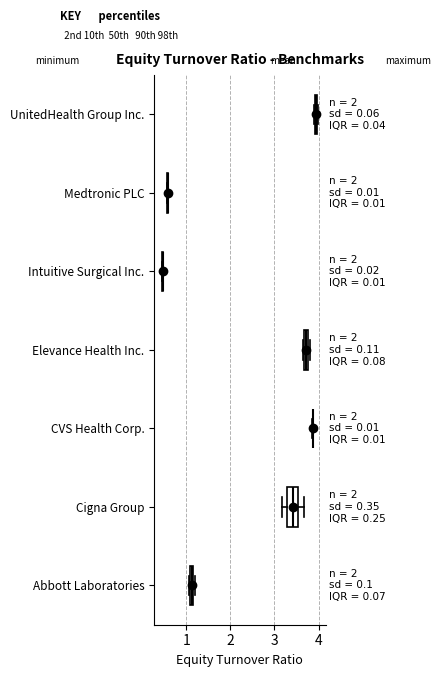

Which box is the widest, from its left edge to its right edge?

Cigna Group